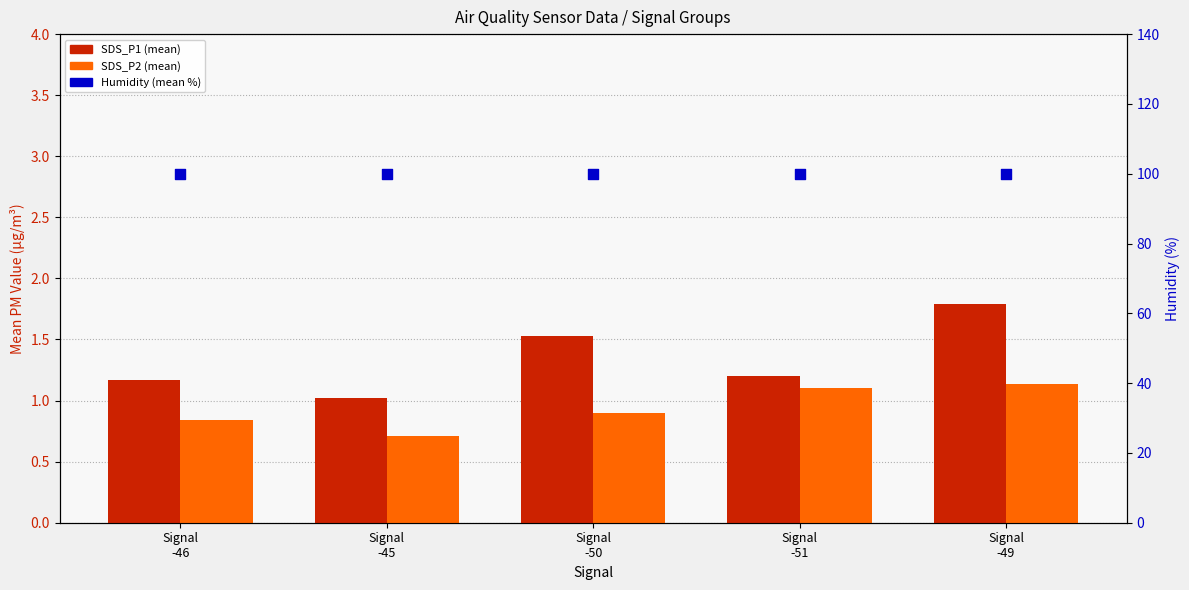

Which series contains the lowest Y value?

SDS_P2